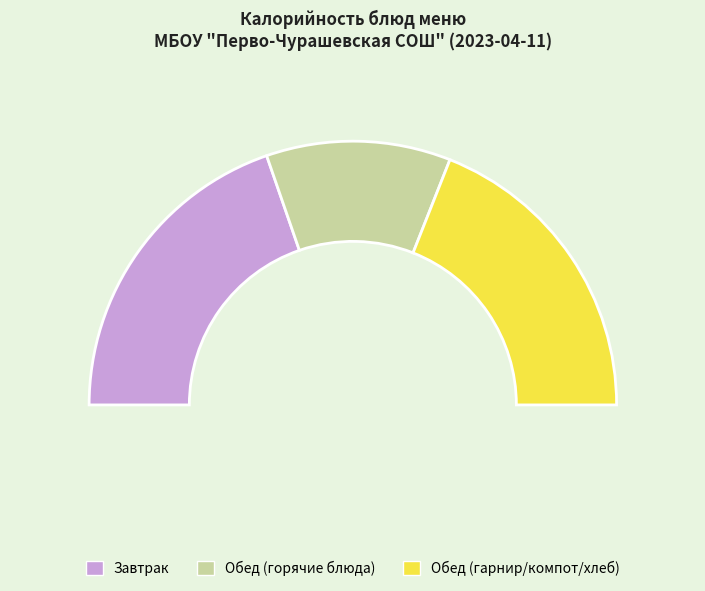

Is it true that Борщ с капустой и картофелем со сметаной is 12% of the pie?

True